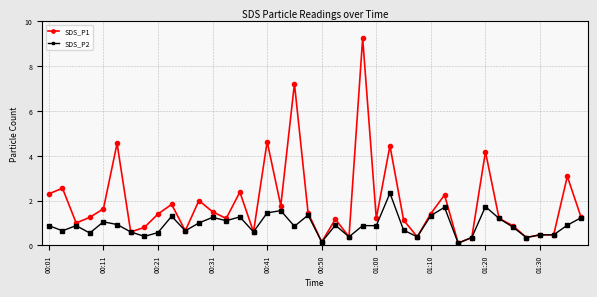

True or false: SDS_P1 has more than 2 points higher than both neighbors.

True